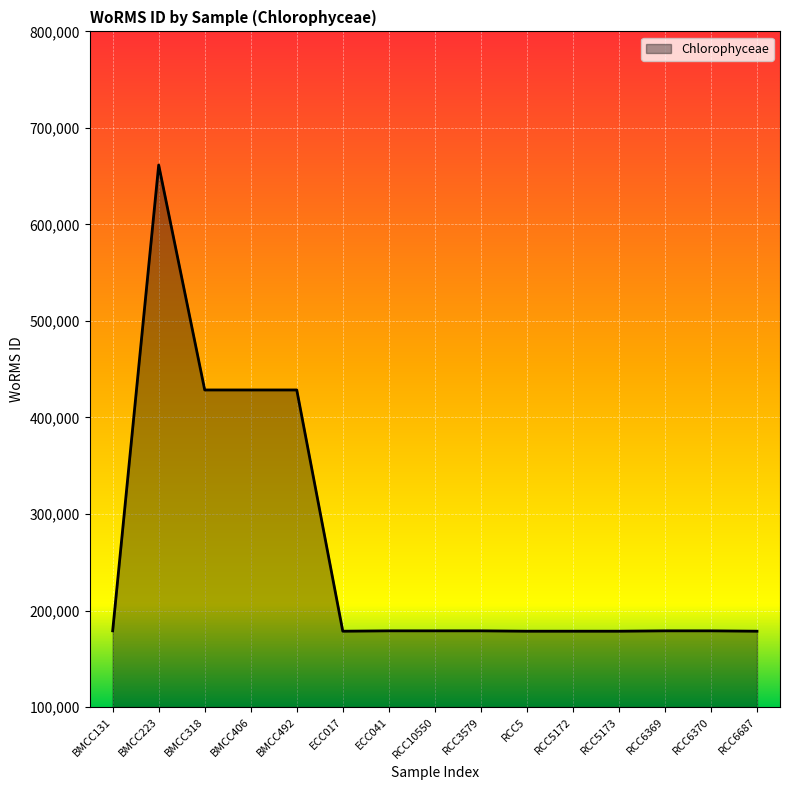

What is the ratio of the value at ECC041 to the value at BMCC492?

0.4